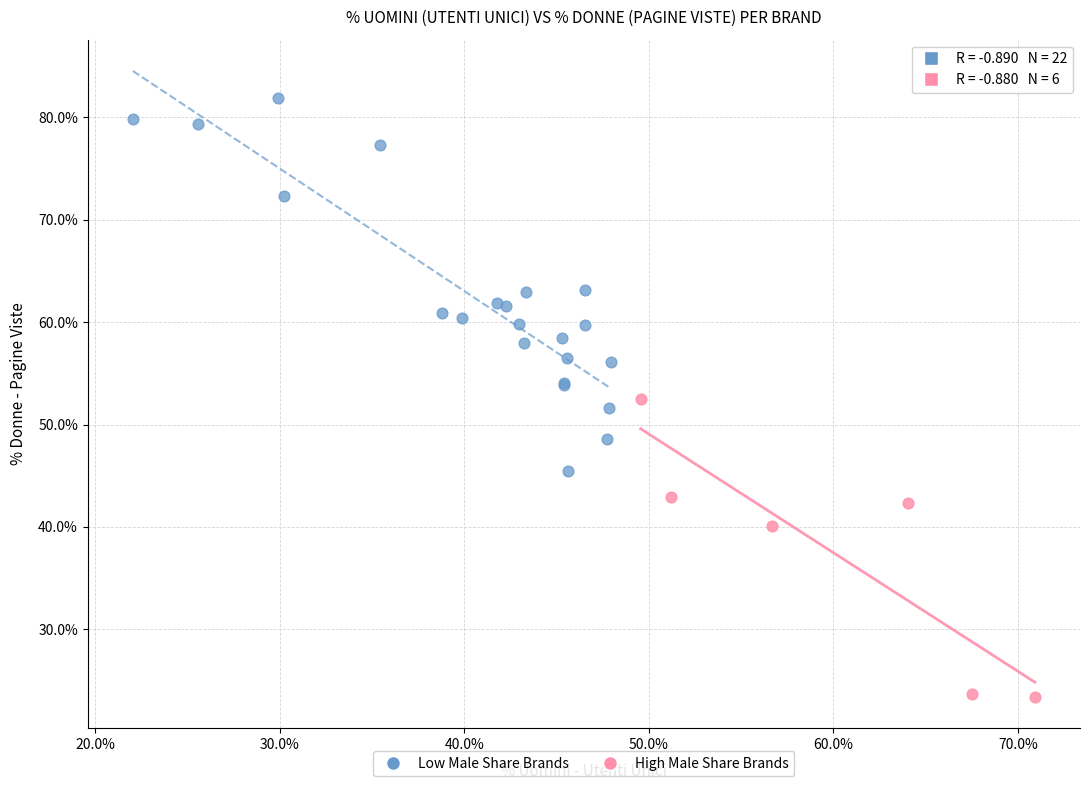

What are all the series names shown in the legend?

Low Male Share Brands, High Male Share Brands